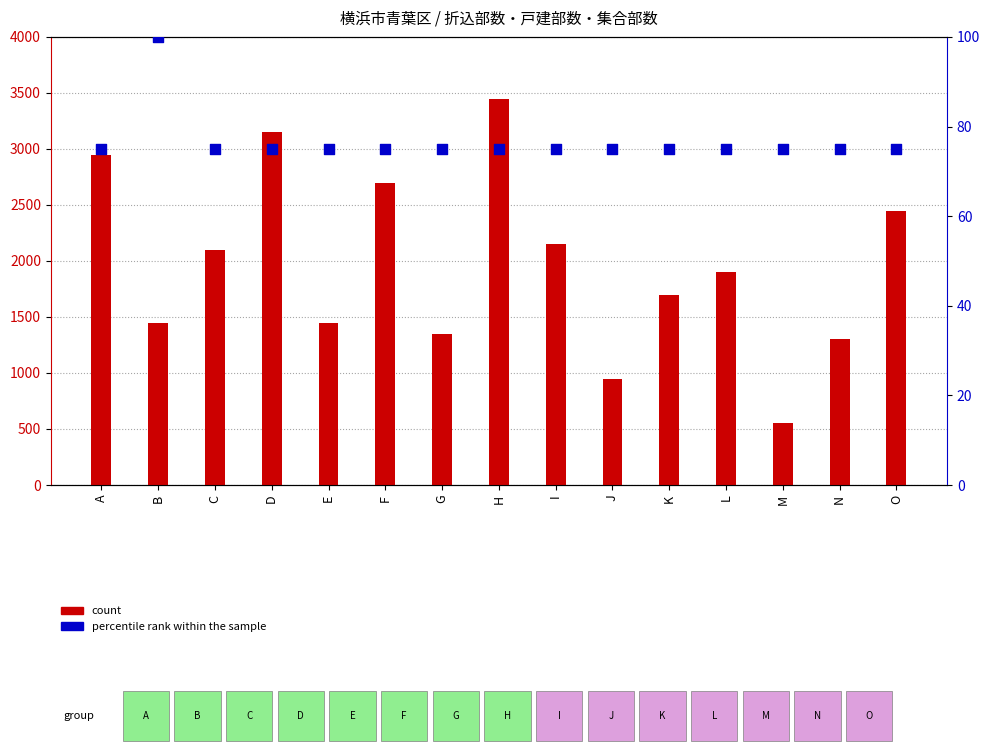

Which series contains the lowest Y value?

percentile rank within the sample